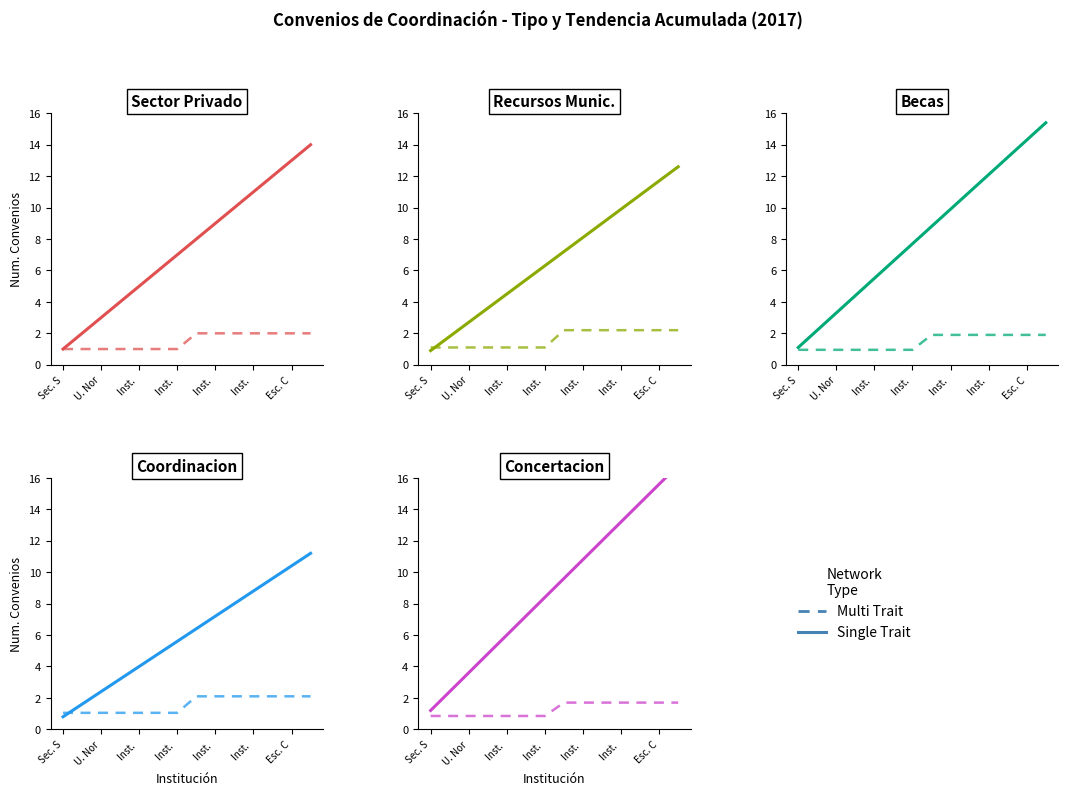

Which series has the widest spread of values?

Single Trait